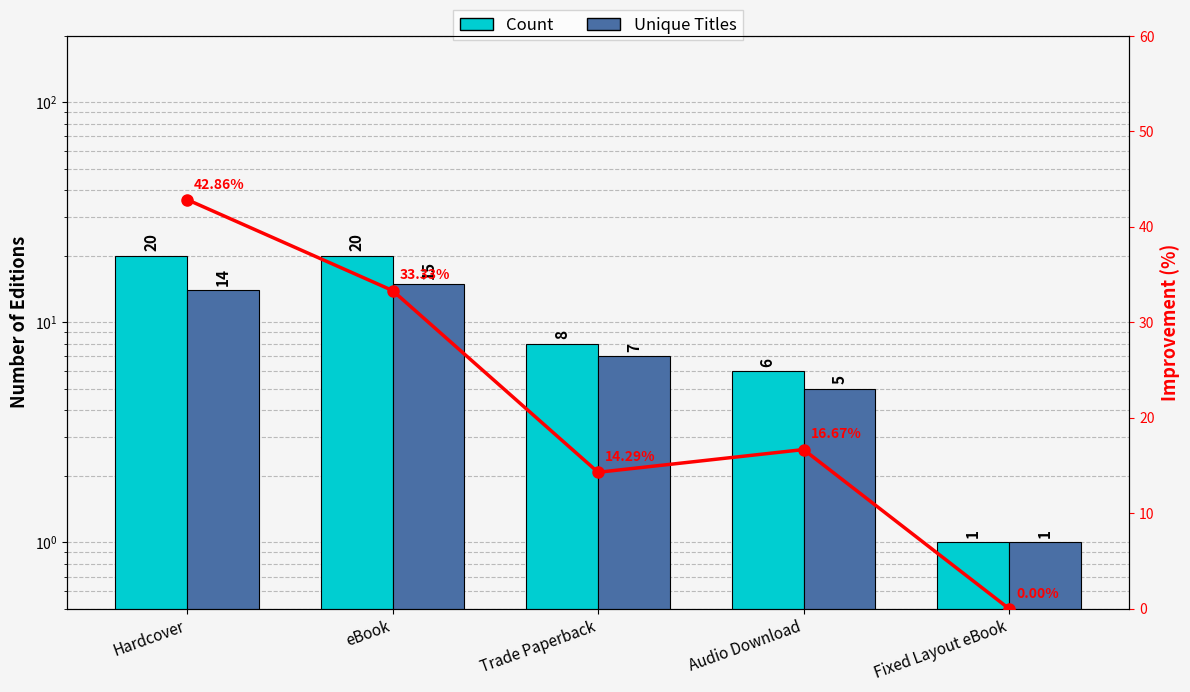

What is the value of the Unique Titles bar at the 2nd from the left?

15